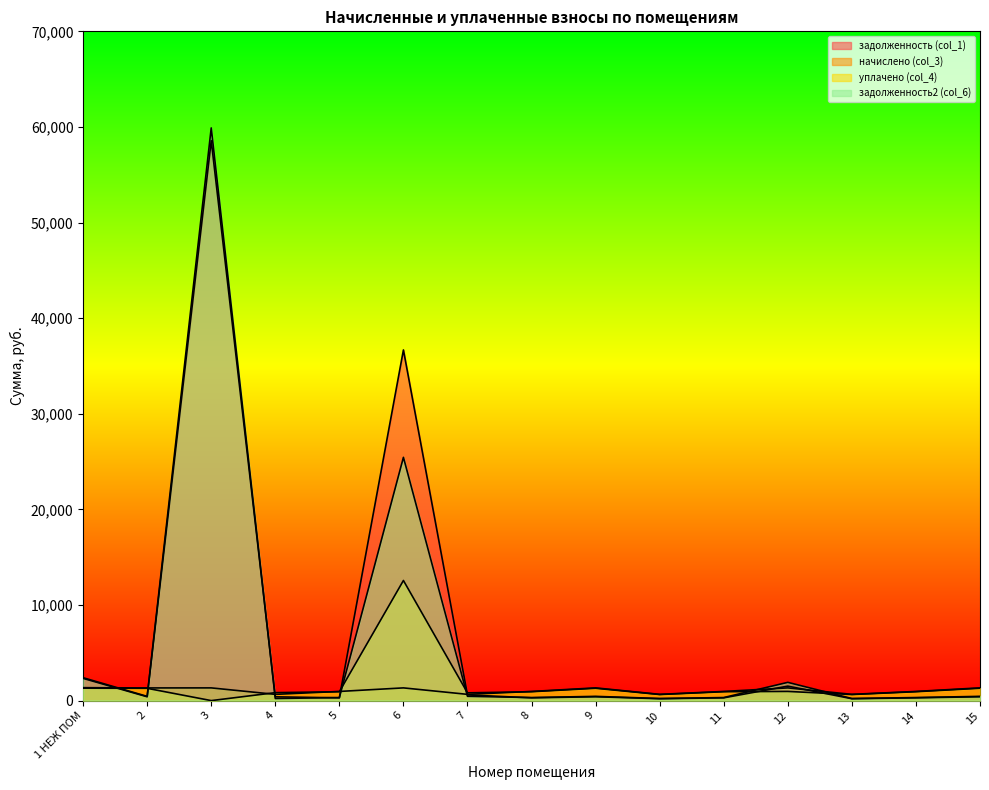

What is the value of the задолженность2 (col_6) point at the 10th from the left?

218.0